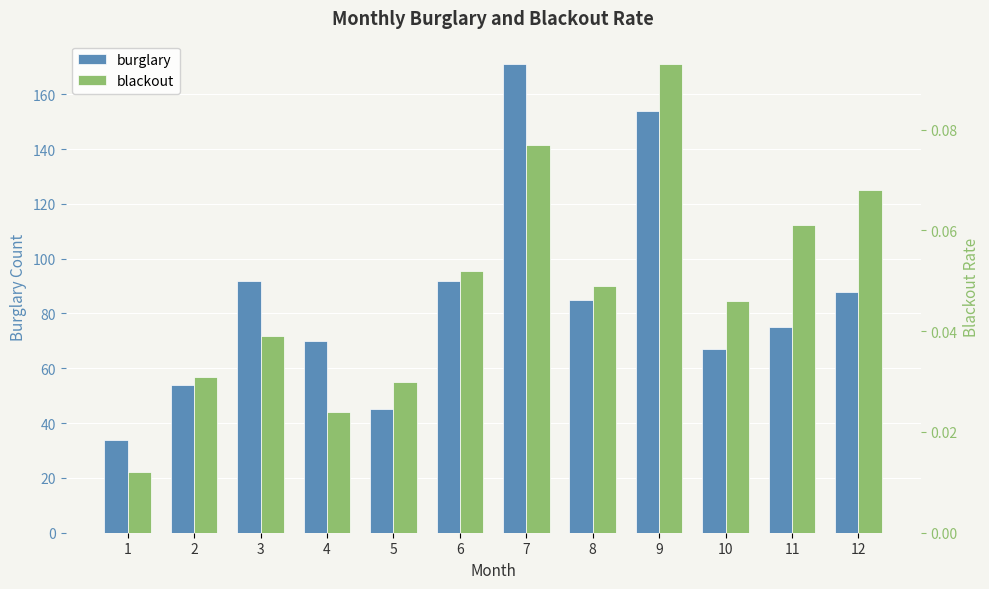

What is the maximum value shown in the chart?

171.0